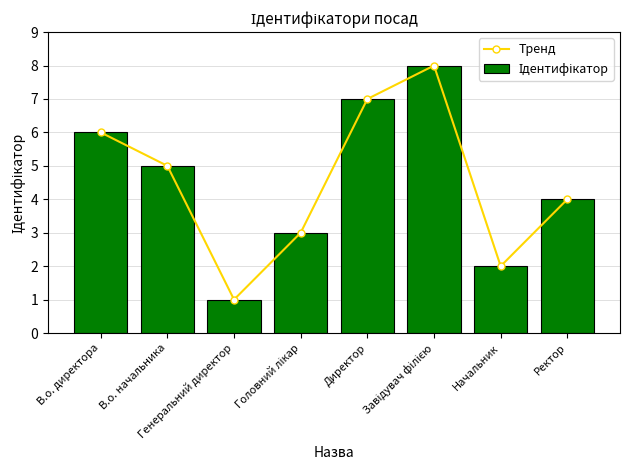

The value of Ідентифікатор at Завідувач філією is 5. True or false?

False